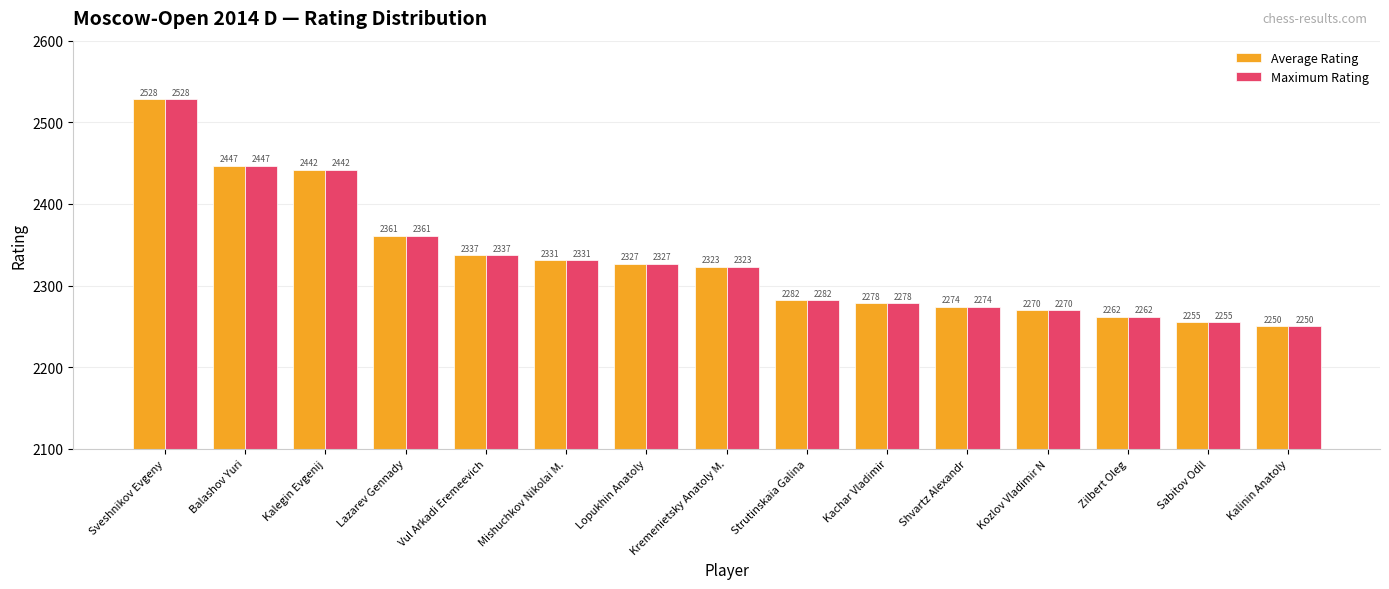

Which category has the highest value in the Maximum Rating series?

Sveshnikov Evgeny